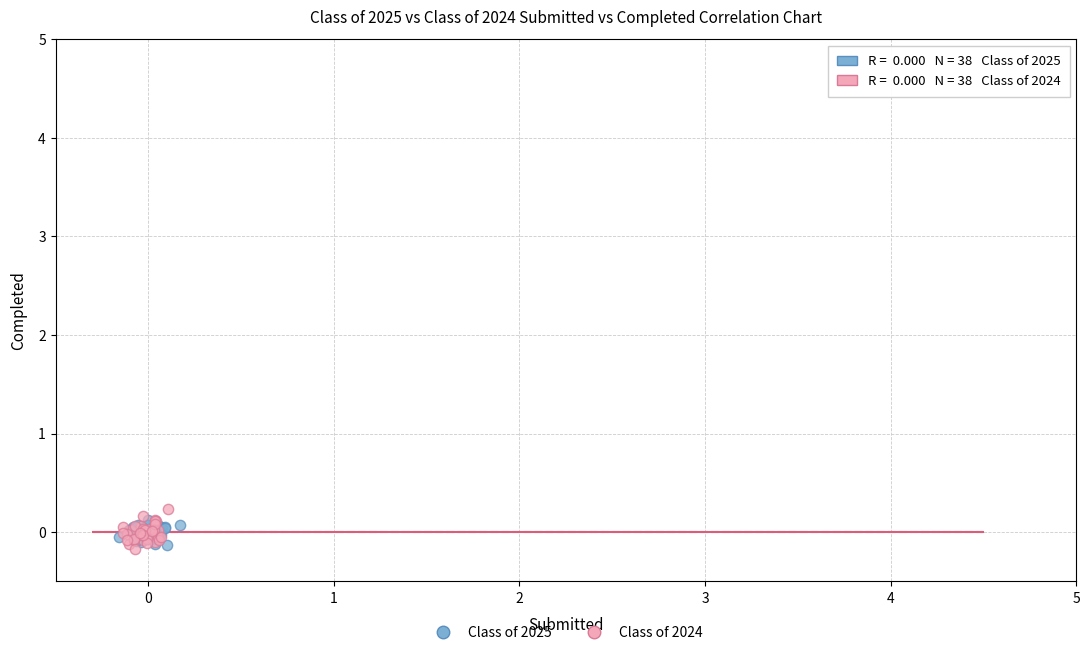

What are all the series names shown in the legend?

Class of 2025, Class of 2024